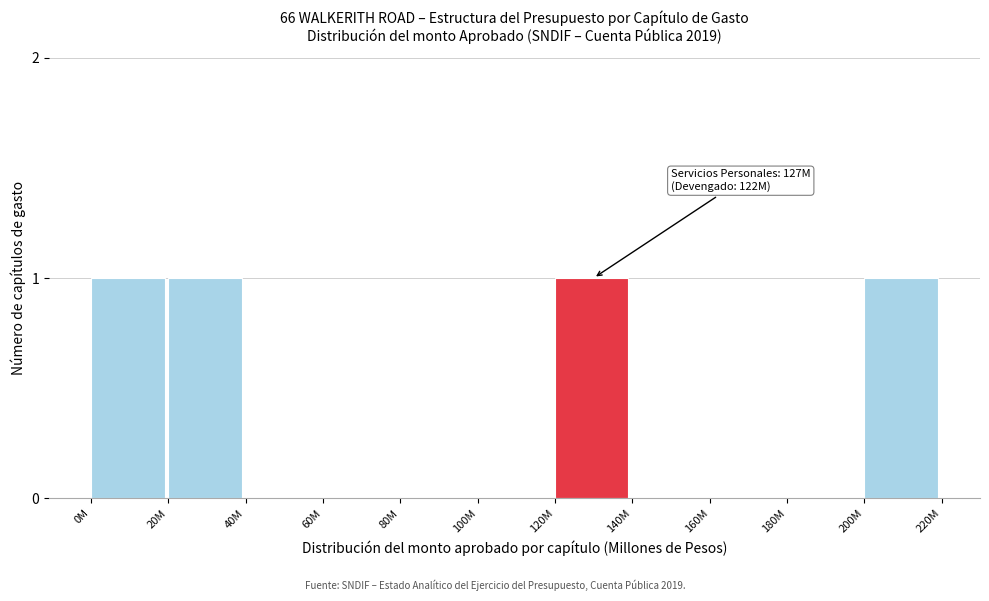

Reading right to left, what are all the values shown in this chart?

200M=1	180M=0	160M=0	140M=0	120M=1	100M=0	80M=0	60M=0	40M=0	20M=1	0M=1